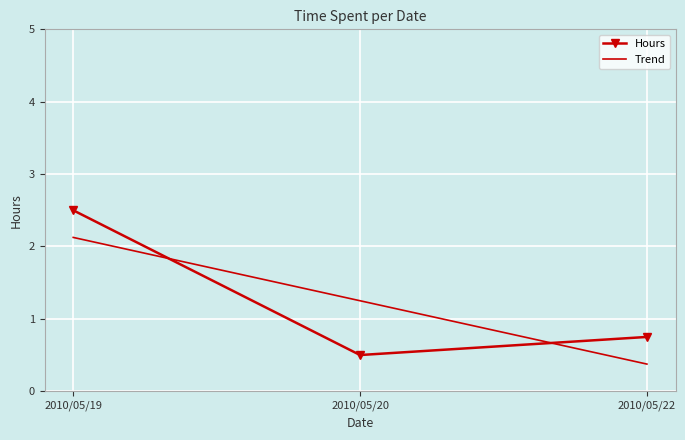

What is the average value?

1.2